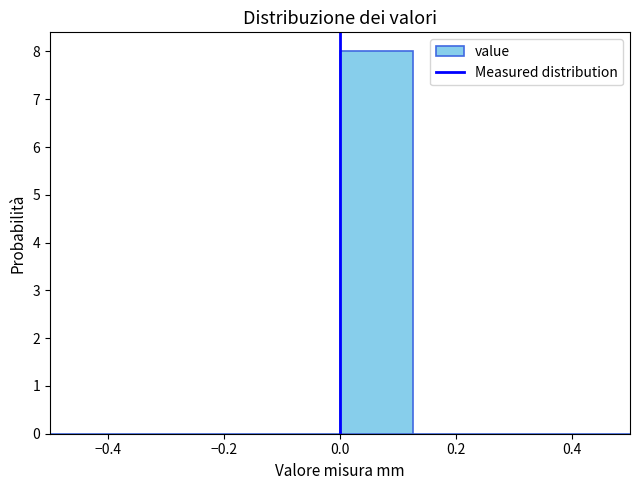

Over which range of the x-axis is the bar tallest?

0.000 to 0.125